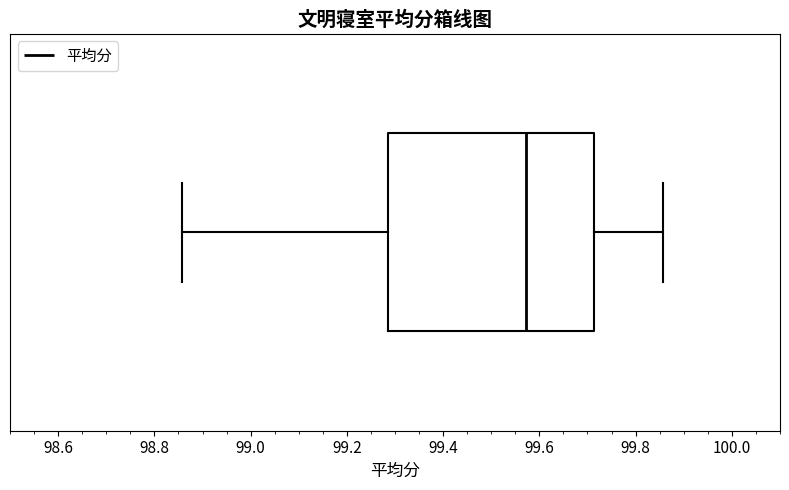

Transcribe this box plot: give where the median line is, the range the box spans, and where the two whiskers end, as read against the x-axis. The values are not printed on the chart, so give them approximately, as read against the axis.

median 99.58, box 99.28 to 99.72, whiskers 98.86 to 99.86